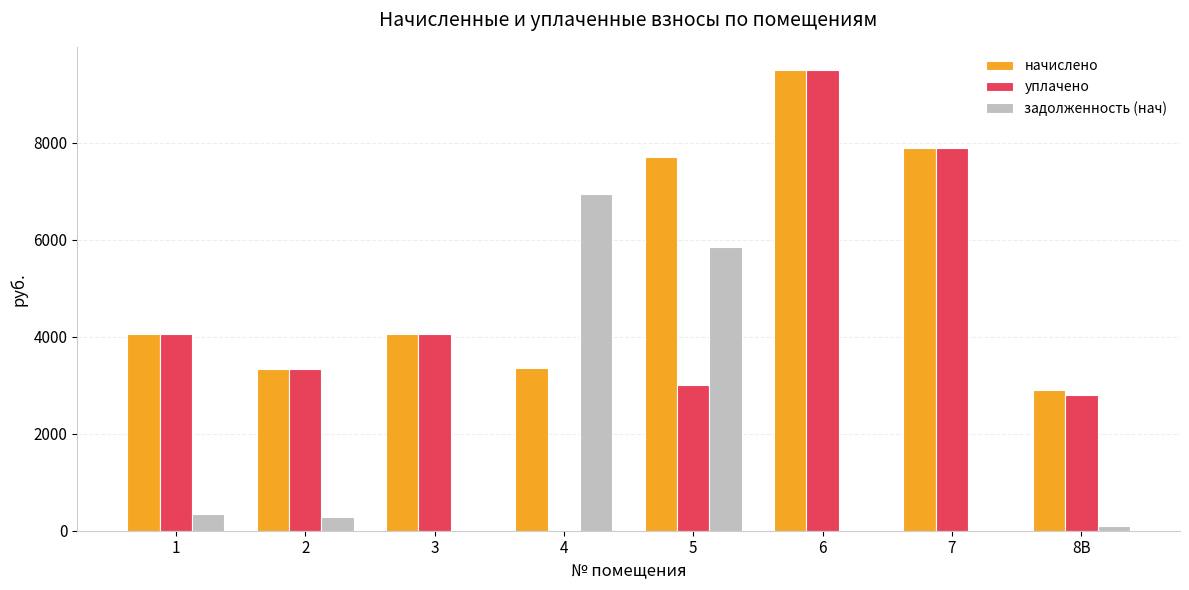

At which label is начислено closest to 6201?

5